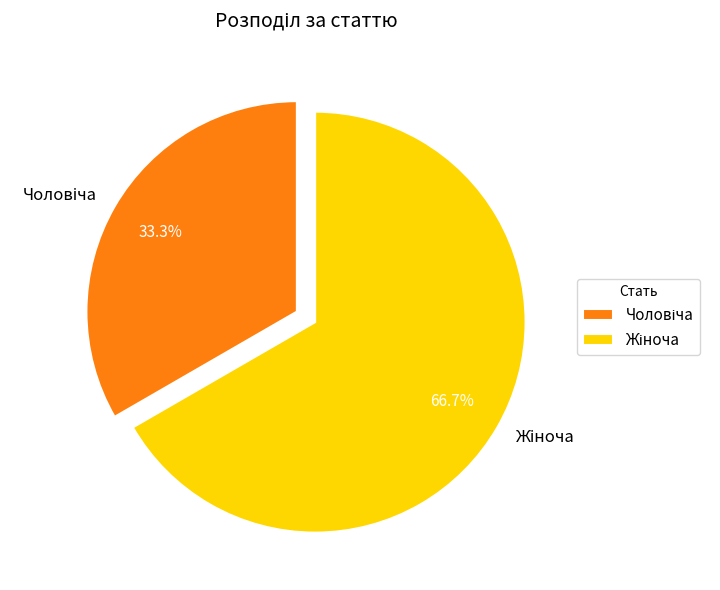

Is there any slice that represents more than half of the pie?

Yes